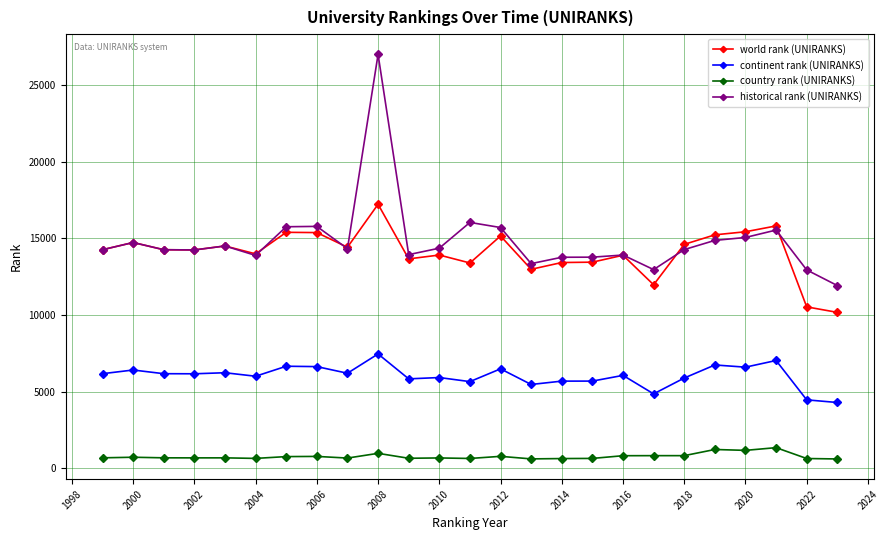

Which series has the widest spread of values?

historical rank (UNIRANKS)